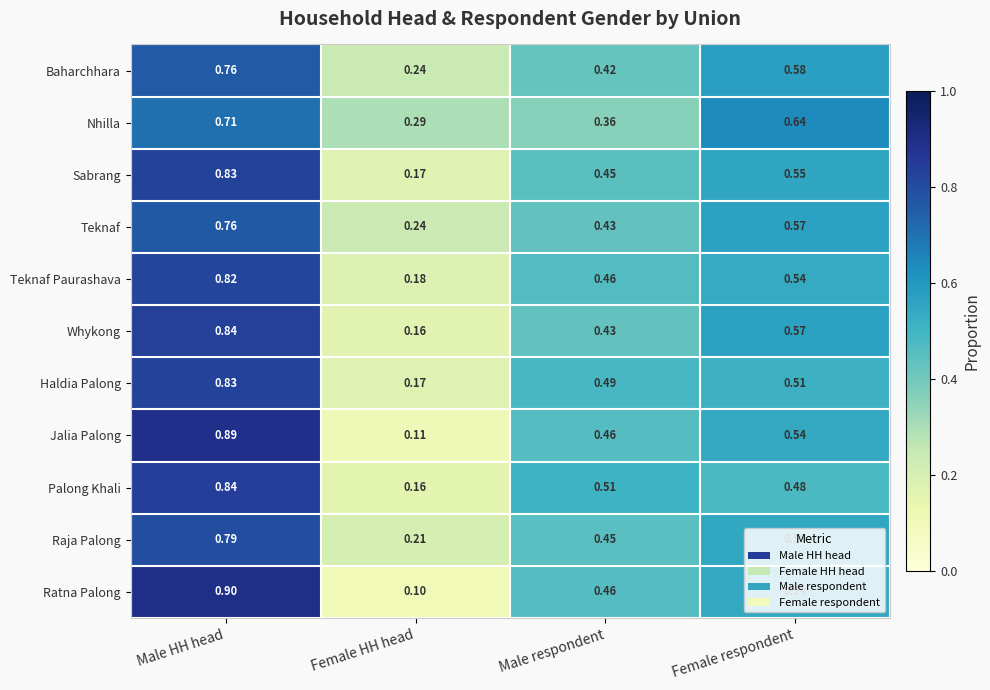

Where is Raja Palong nearest to the value 0?

Female HH head